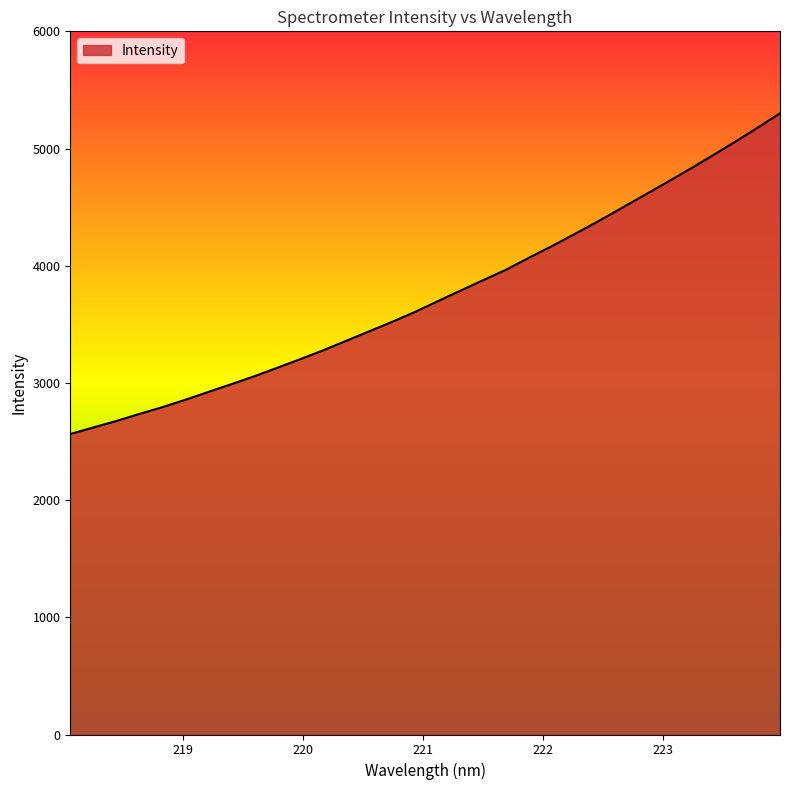

What is the greatest value displayed?

5300.3